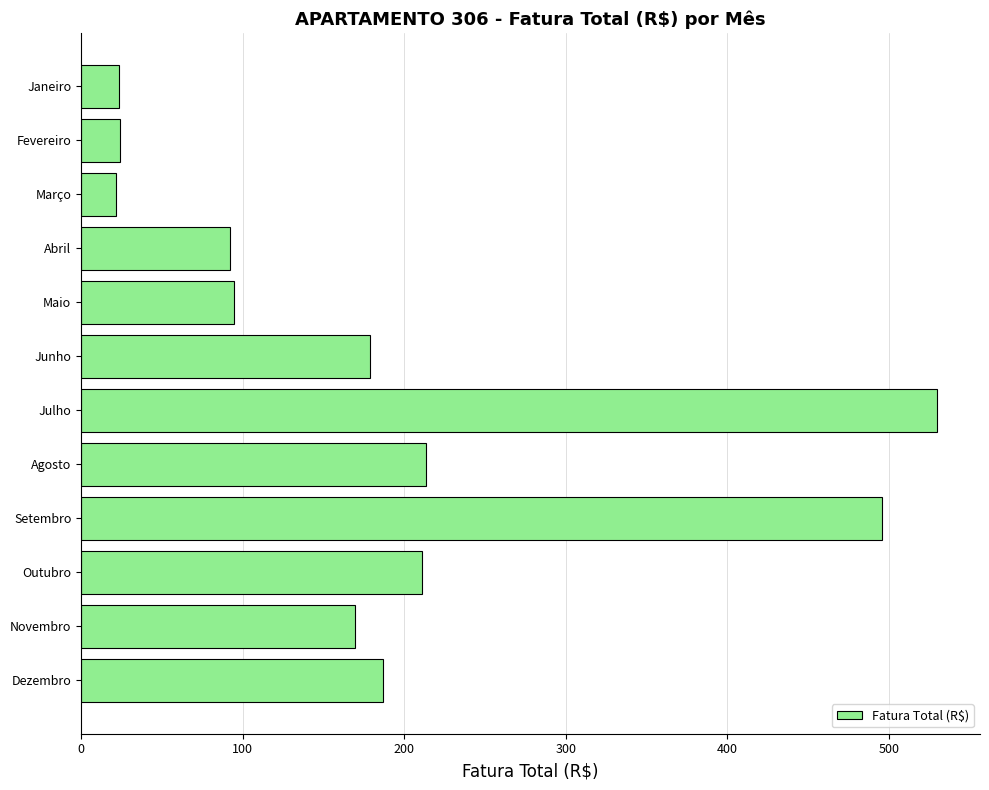

What is the difference between the maximum and minimum values?

508.0